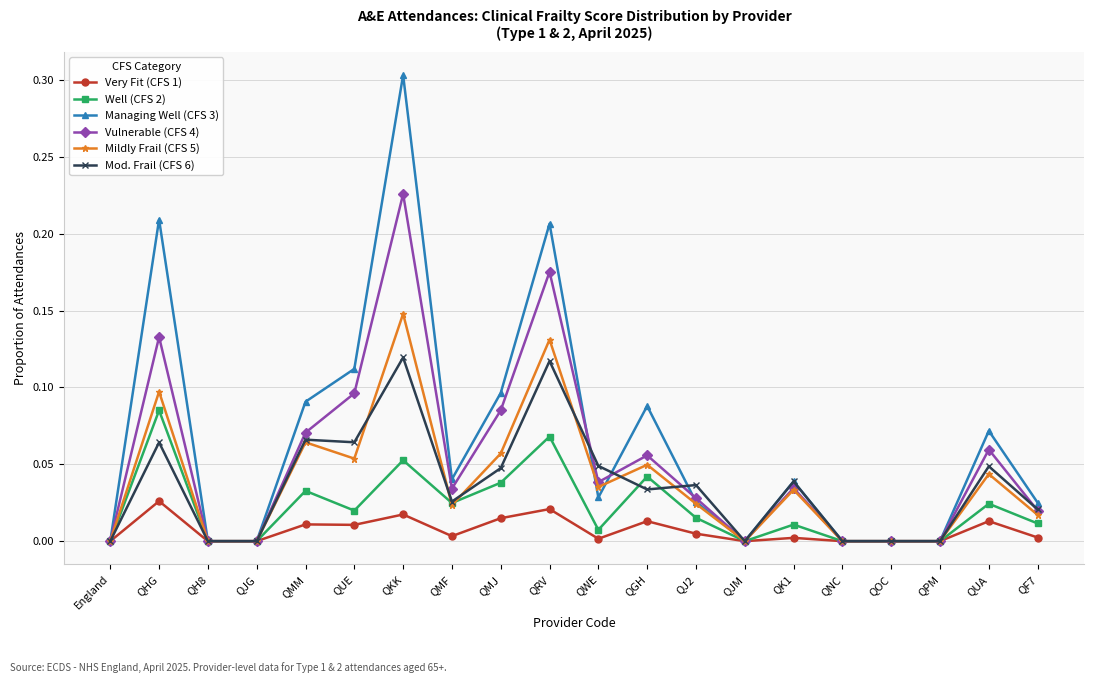

Does the chart have visible grid lines?

Yes